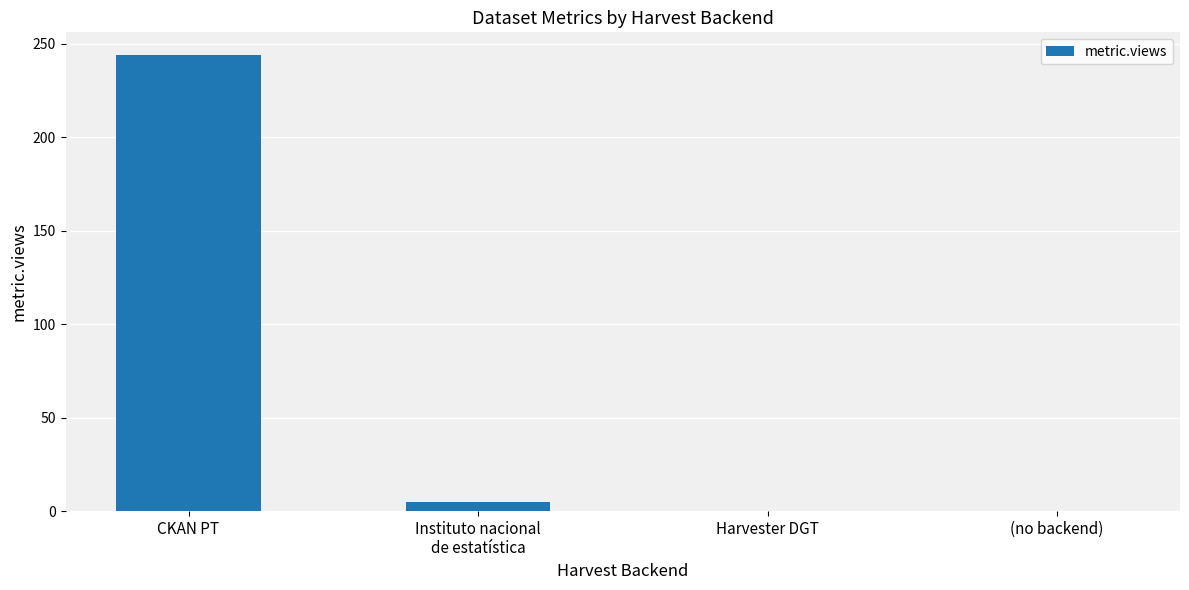

What is the difference between the values at CKAN PT and (no backend)?

244